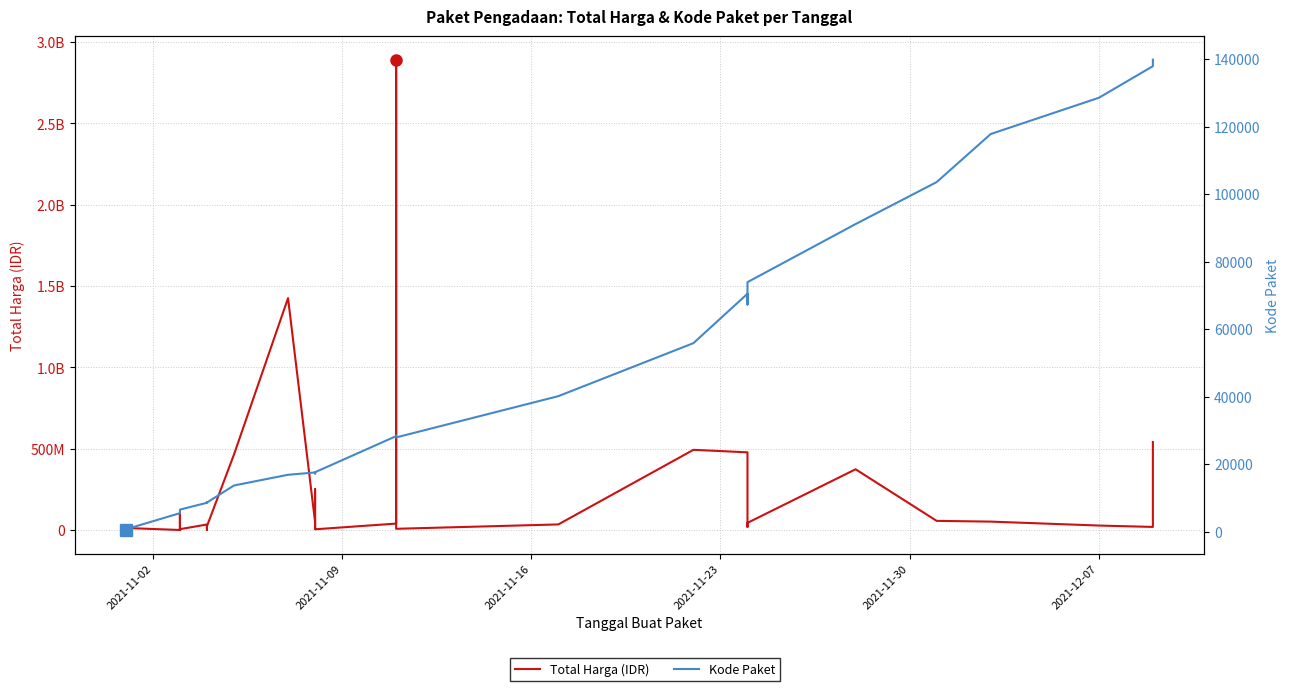

List the series in order of their overall mean, highest first.

Total Harga (IDR), Kode Paket